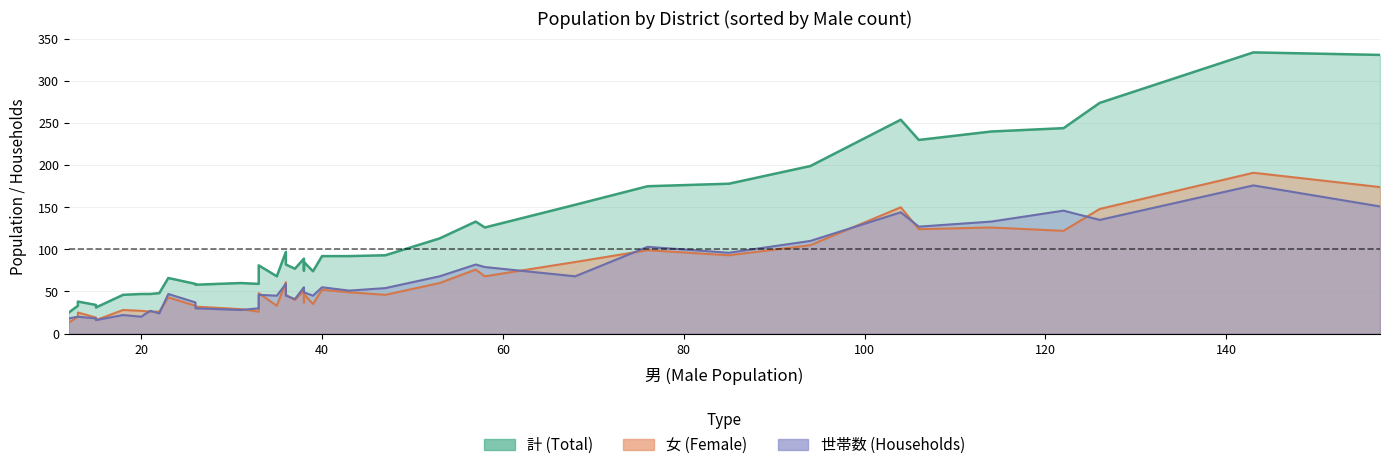

What is the maximum value for 女?

191